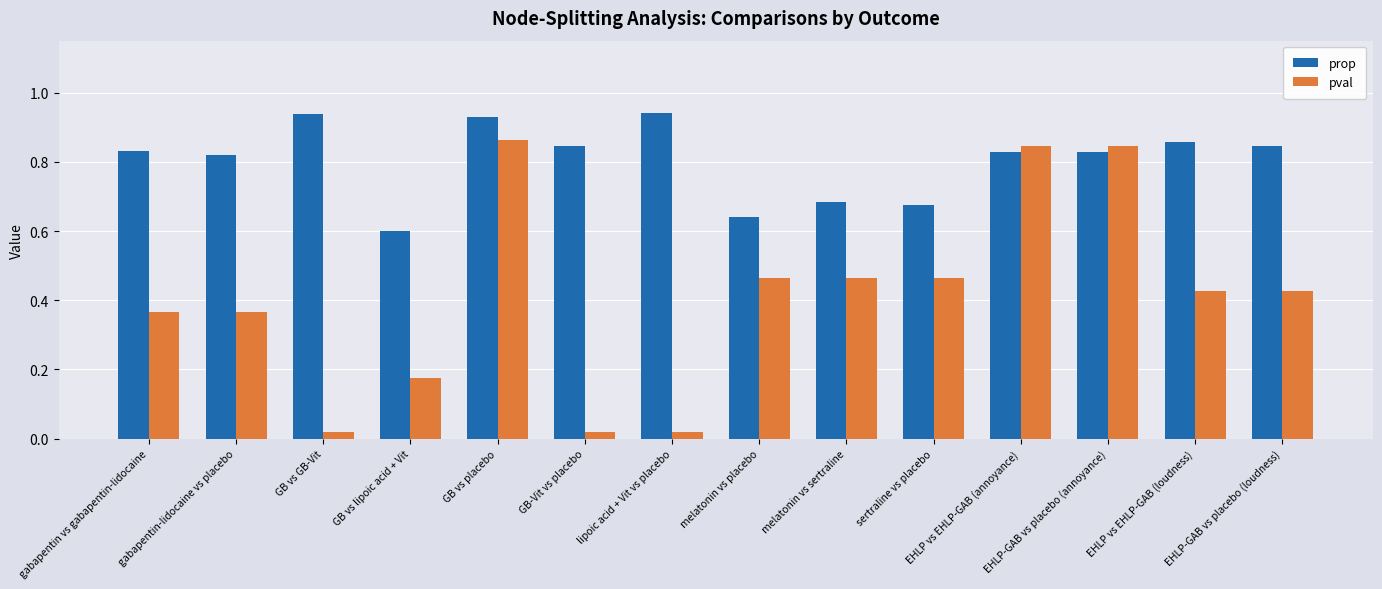

The pval series shows 0.3 at EHLP vs EHLP-GAB (loudness). True or false?

False